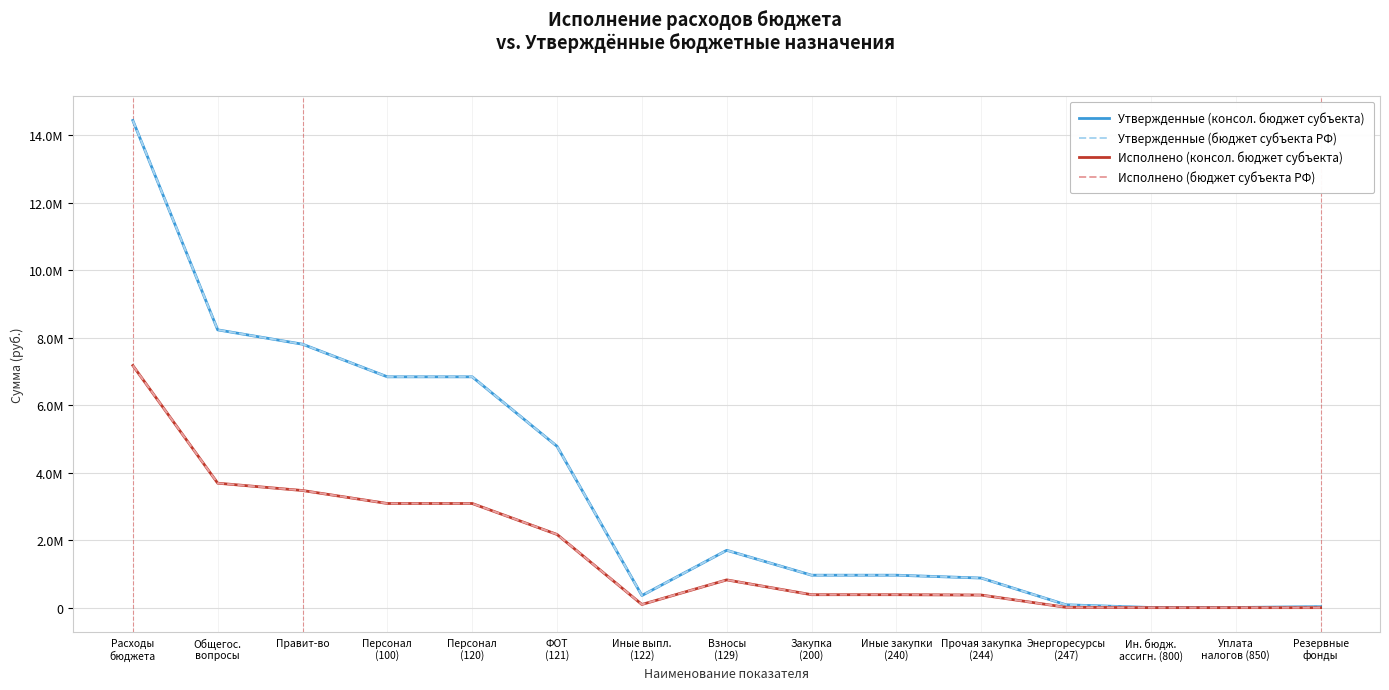

Reading right to left, transcribe all the data shown in this chart.

Утвержденные (консол. бюджет субъекта): 30000.0	5000.0	5000.0	84700.0	877578.2	962278.2	962278.2	1700600.0	360000.0	4782900.0	6843500.0	6843500.0	7810778.2	8236278.2	14443278.2
Утвержденные (бюджет субъекта РФ): 30000.0	5000.0	5000.0	84700.0	877578.2	962278.2	962278.2	1700600.0	360000.0	4782900.0	6843500.0	6843500.0	7810778.2	8236278.2	14443278.2
Исполнено (консол. бюджет субъекта): 0.0	571.0	571.0	10183.7	373943.9	384127.7	384127.7	823406.4	94700.8	2170266.4	3088373.5	3088373.5	3473072.1	3690121.8	7177636.5
Исполнено (бюджет субъекта РФ): 0.0	571.0	571.0	10183.7	373943.9	384127.7	384127.7	823406.4	94700.8	2170266.4	3088373.5	3088373.5	3473072.1	3690121.8	7177636.5